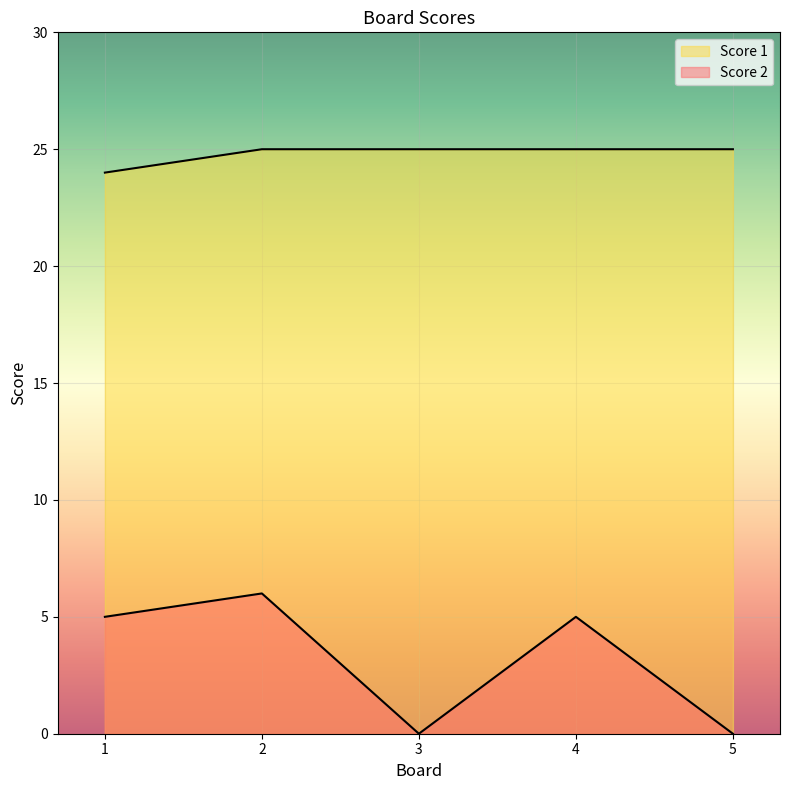

At which category is the sum across all series the highest?

2